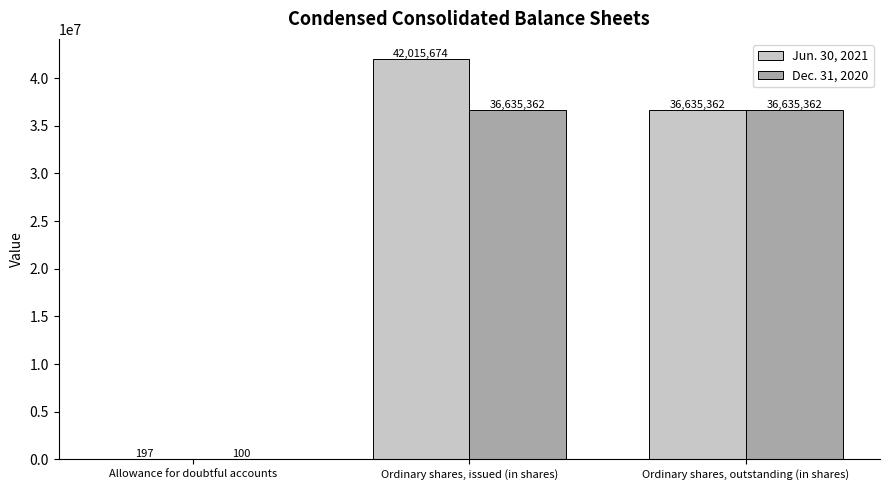

At which category is the sum across all series the highest?

Ordinary shares, issued (in shares)